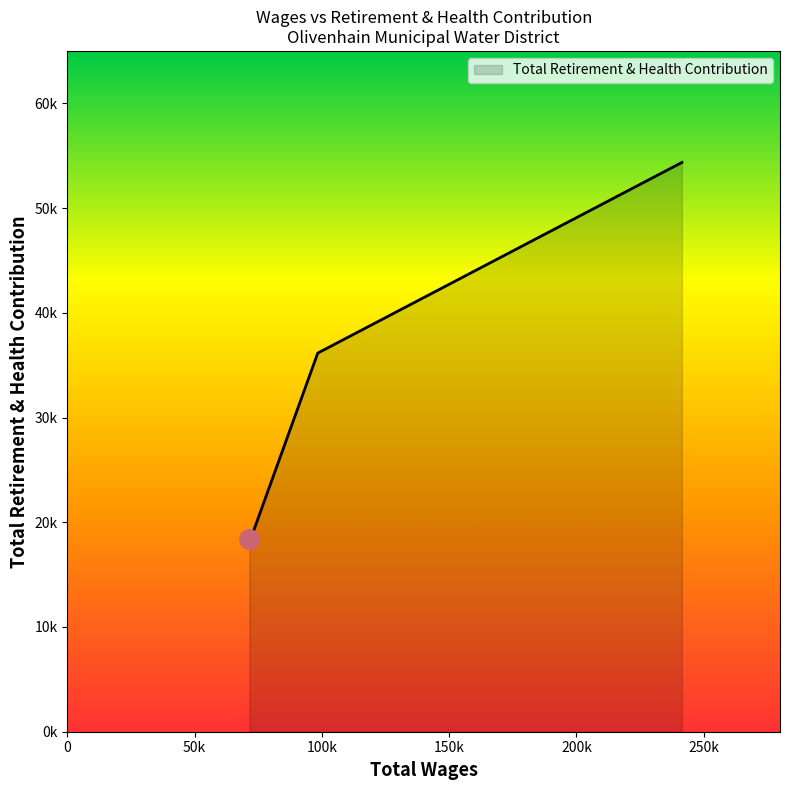

Does the chart have visible grid lines?

No